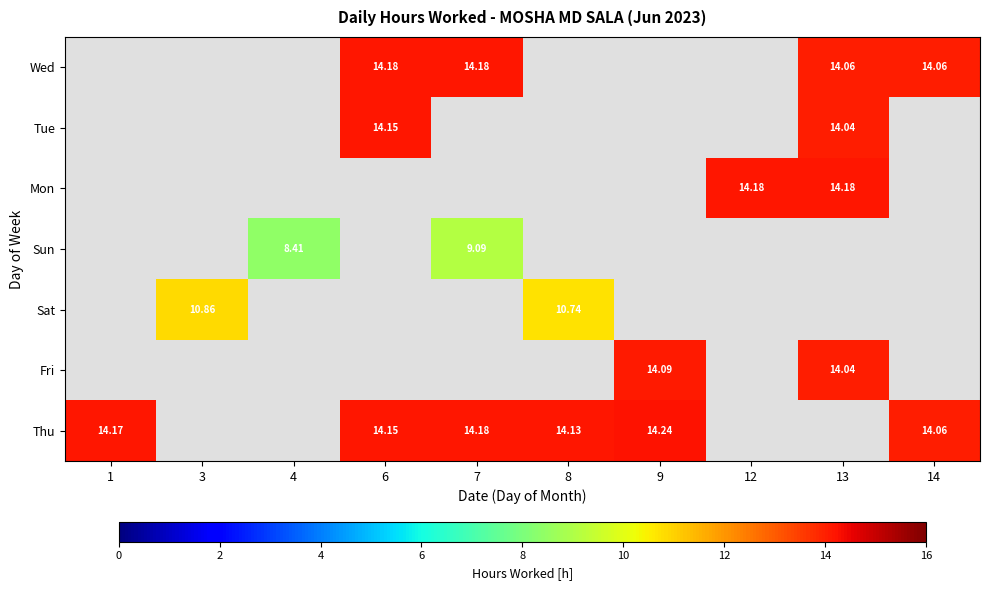

At which category does the chart reach its peak across all series?

9